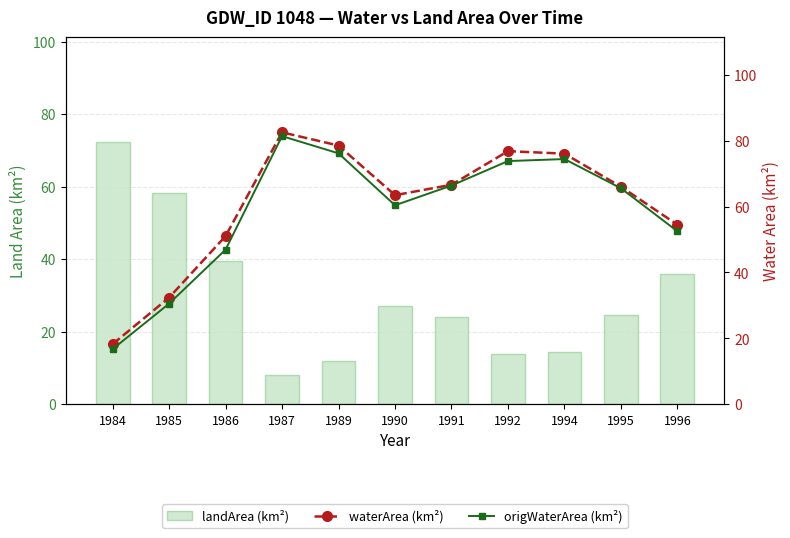

Does the chart contain any negative values?

No